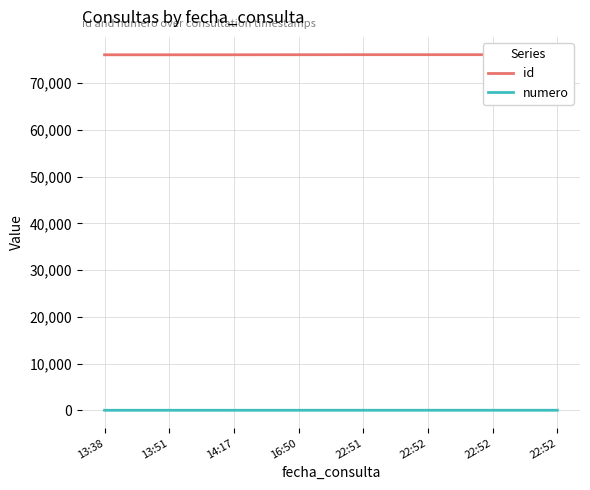

What are all the series names shown in the legend?

id, numero